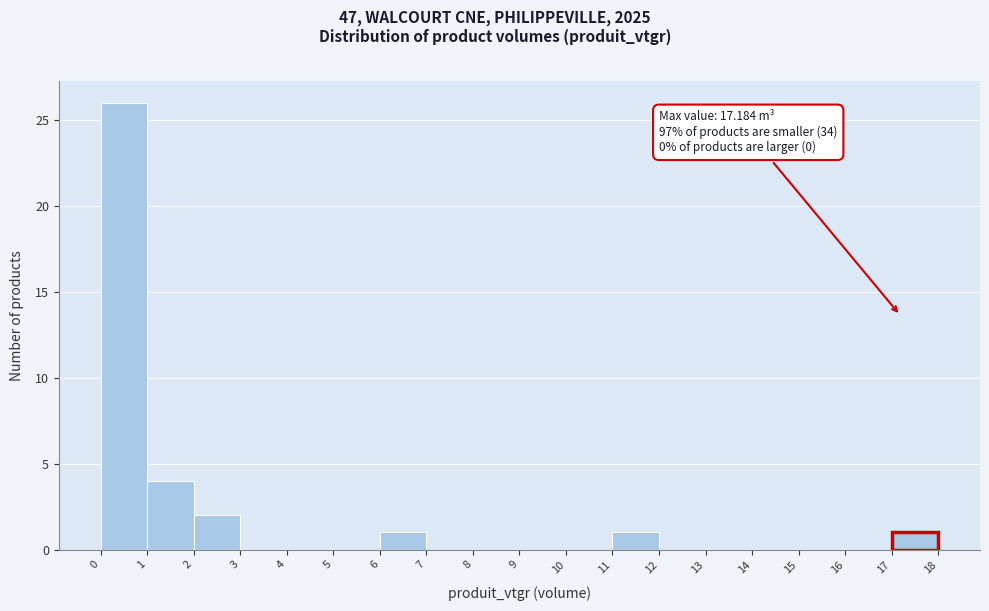

Which range on the x-axis has the tallest bar?

0 to 1